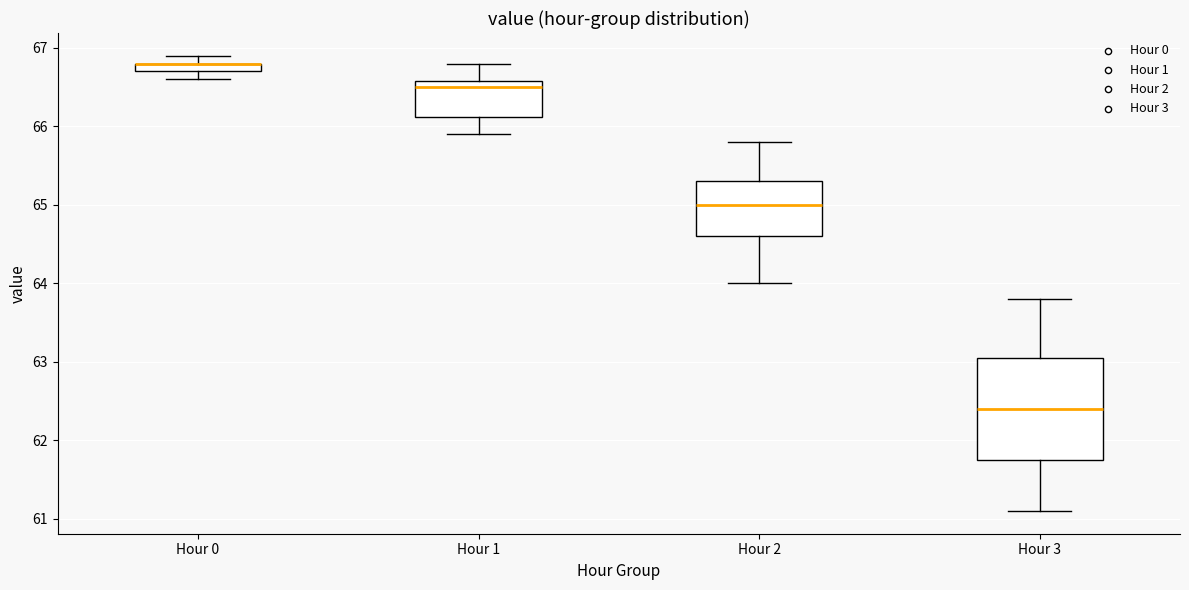

Where does the upper whisker of the box for Hour 3 end on the y-axis? The values are not printed on the chart, so give them approximately, as read against the axis.

63.8